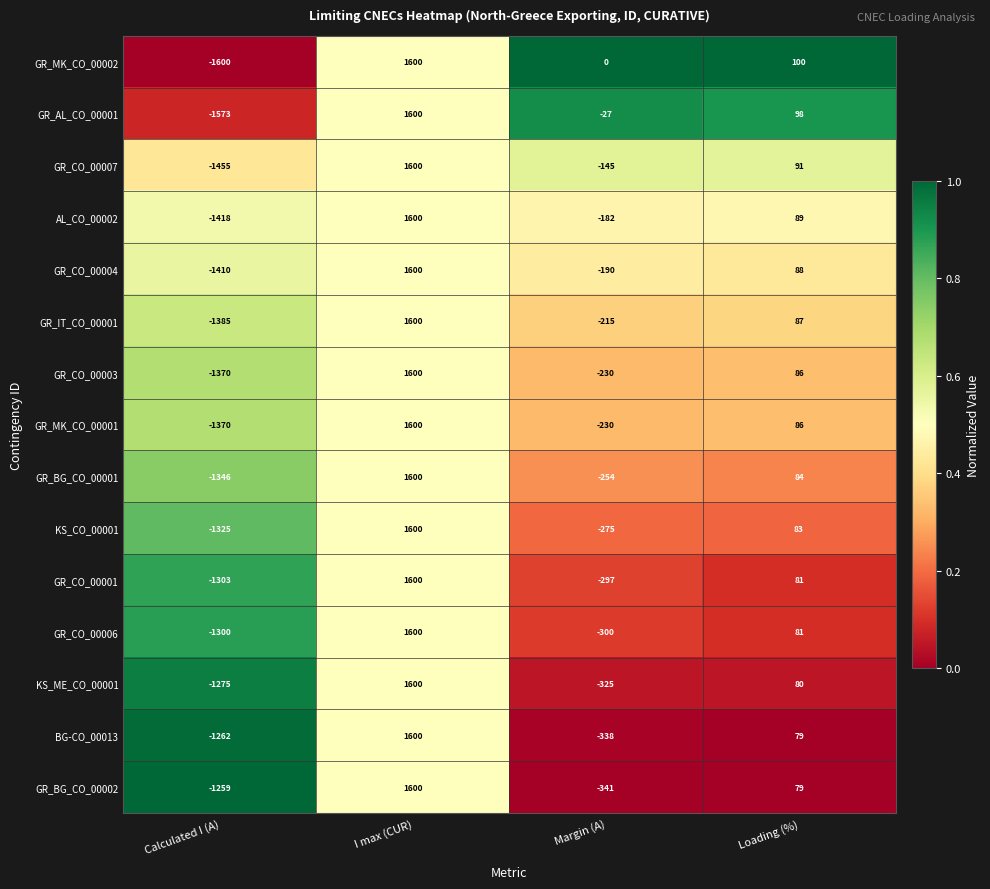

Which series has the largest range (max minus min)?

GR_MK_CO_00002